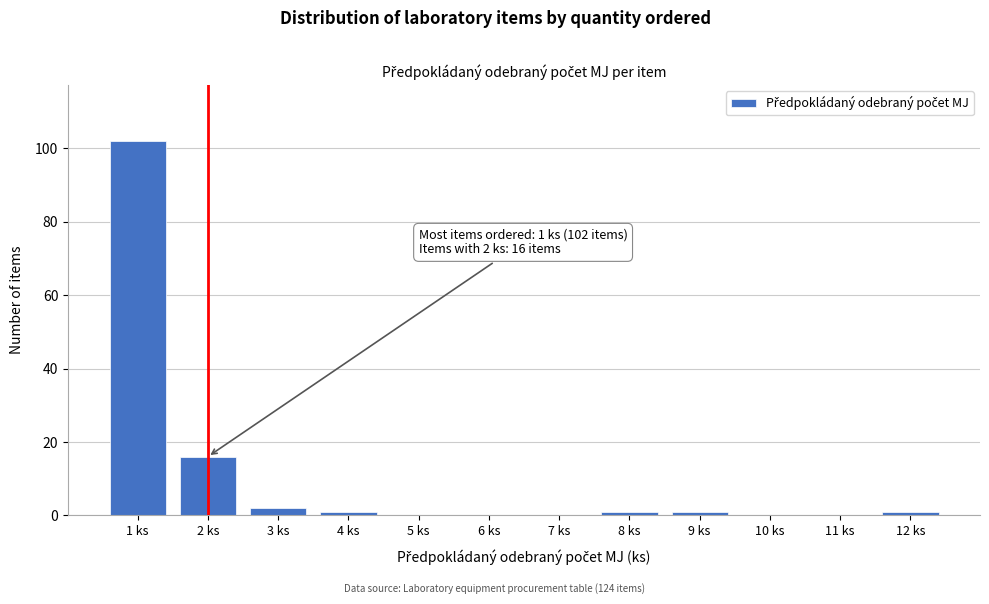

Over which range of the x-axis is the bar tallest?

0.5 to 1.5